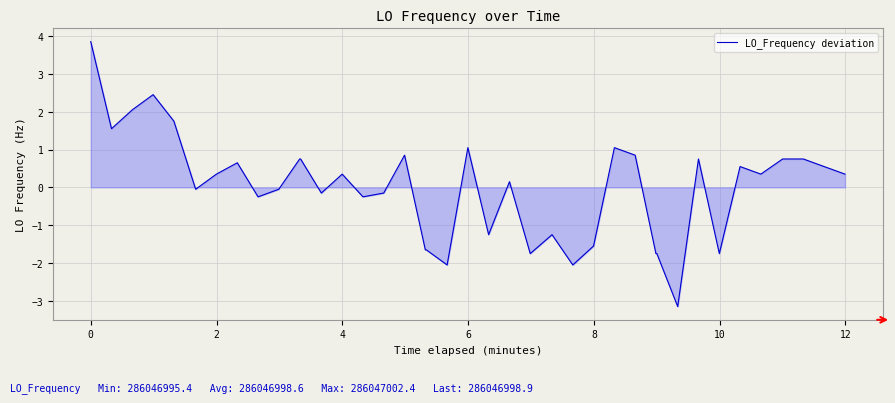

What is the minimum value shown in the chart?

-3.2